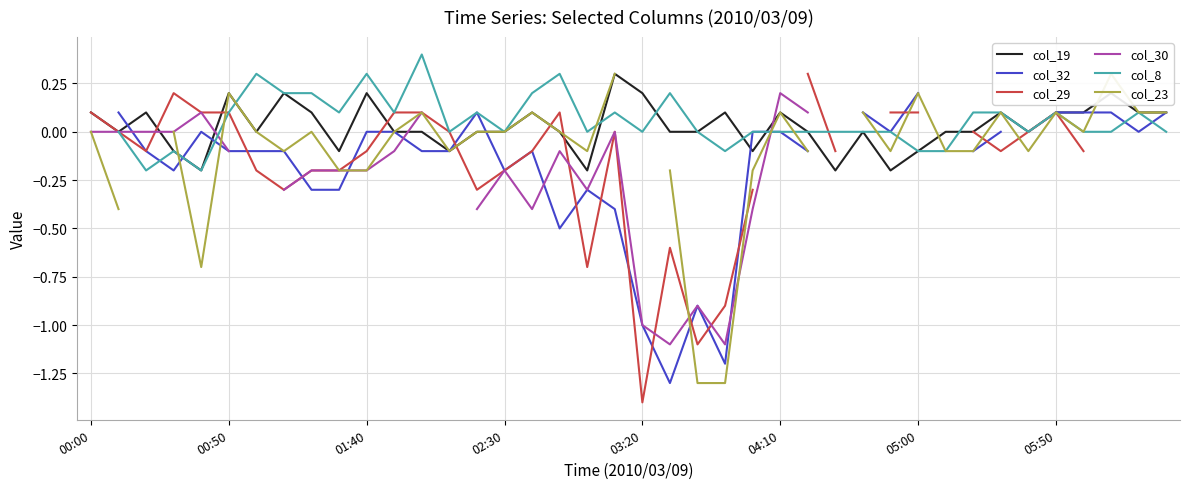

Is it true that col_29 equals -0.1 at 33?

True